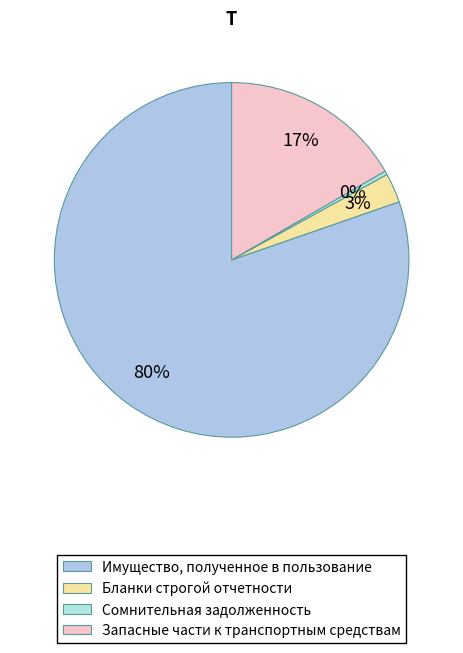

True or false: Бланки строгой отчетности accounts for 3% of the total.

True